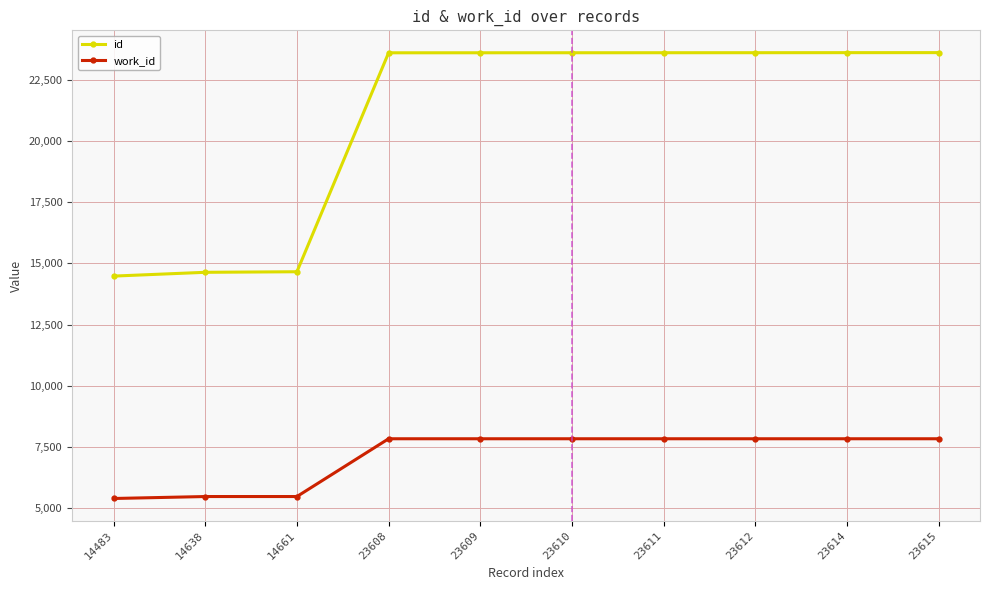

What is the maximum value for work_id?

7836